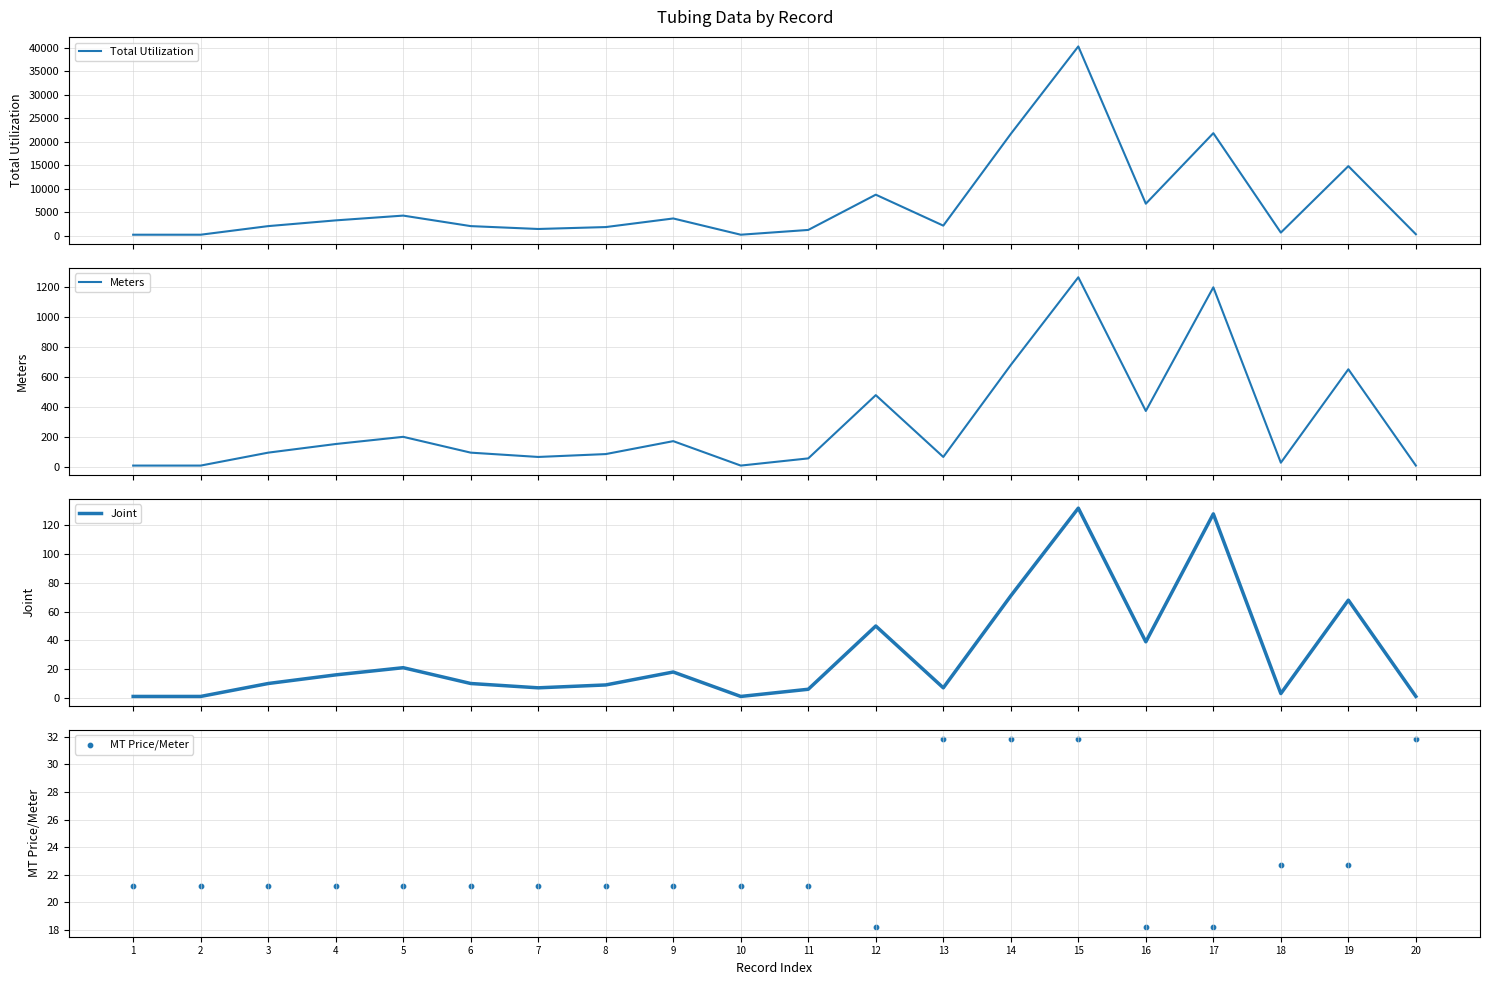

Which series has the largest total across all categories?

Total Utilization